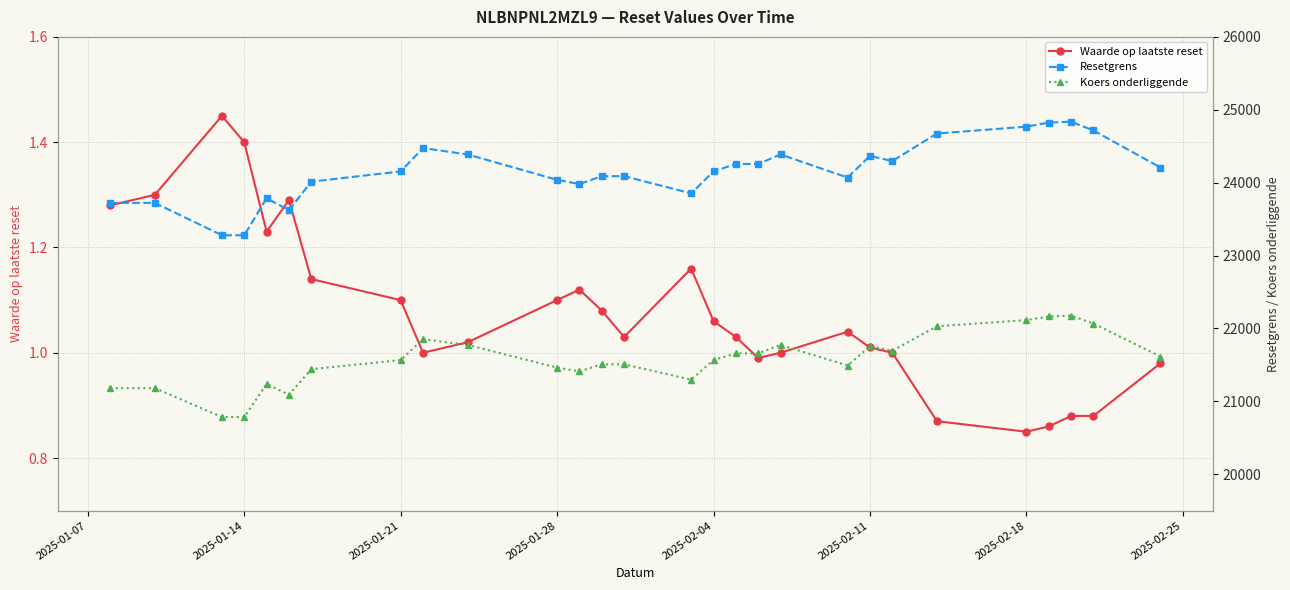

True or false: Waarde op laatste reset has more than 2 points higher than both neighbors.

True